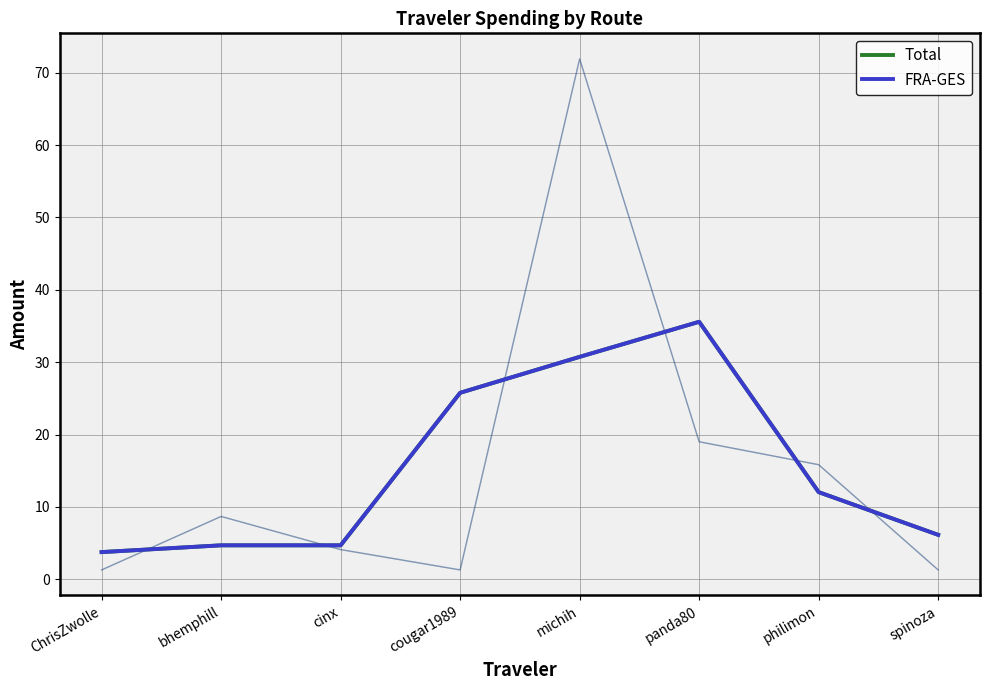

Which series changed the most between michih and spinoza?

Total